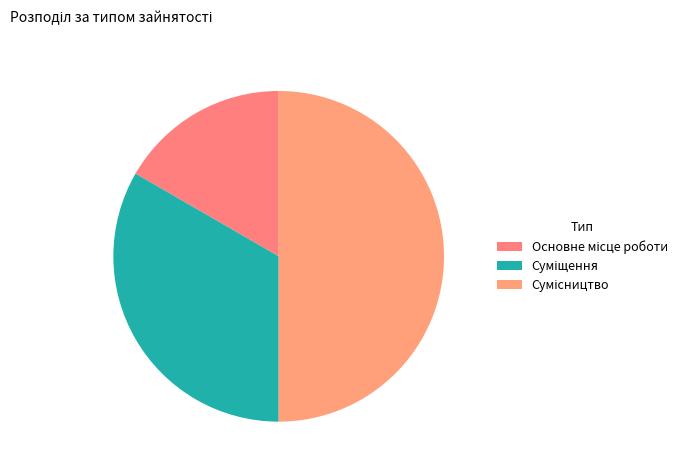

Count the number of slices in the pie.

3